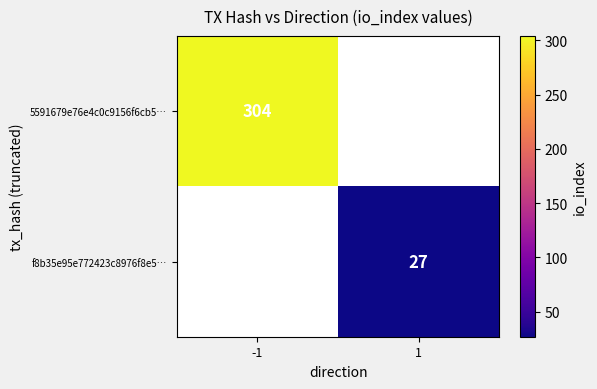

The value of f8b35e95e772423c8976f8e5… at 1 is 13. True or false?

False